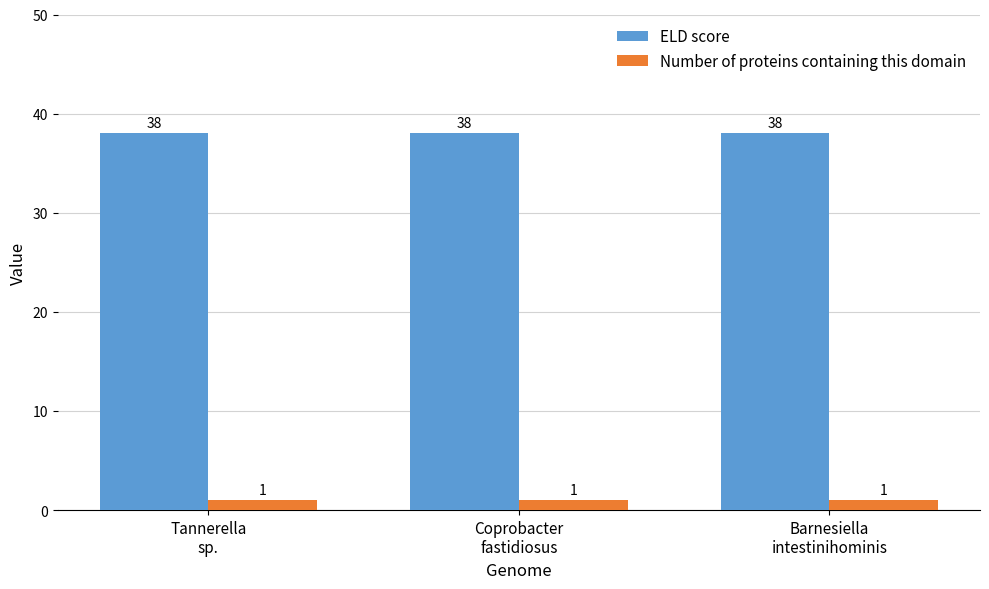

What is the label of the 3rd bar from the left?

Barnesiella
intestinihominis